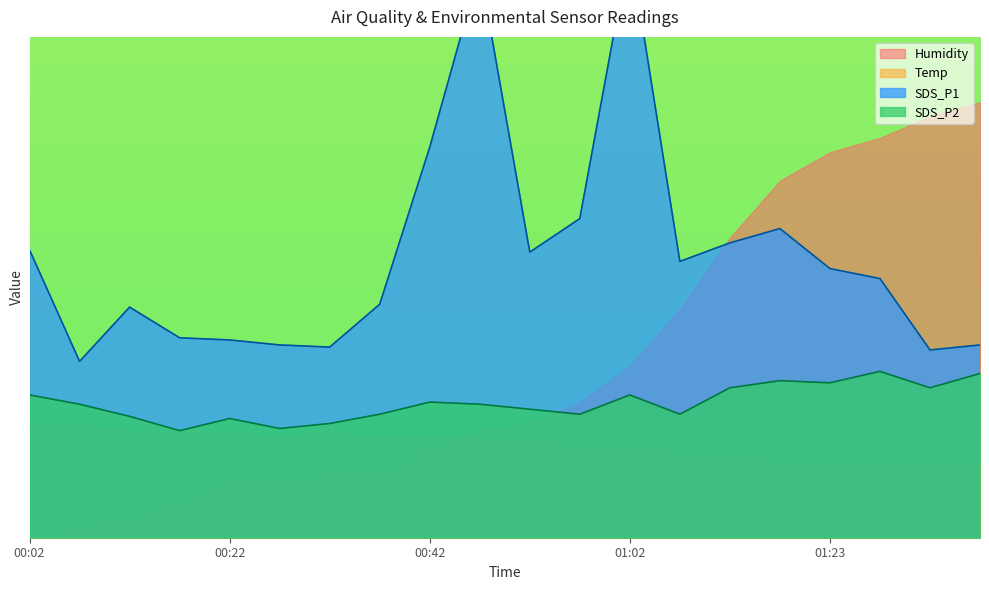

What is the lowest value of the SDS_P2 series?

1.5